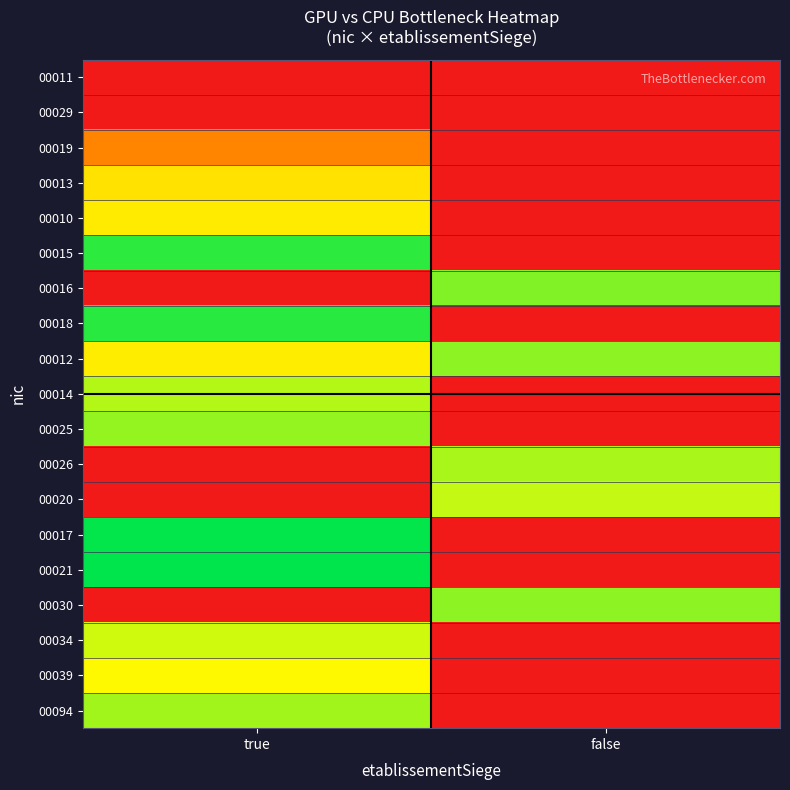

Rank the series at false from lowest to highest value.

00011, 00019, 00013, 00010, 00015, 00018, 00014, 00025, 00017, 00021, 00034, 00039, 00094, 00029, 00020, 00026, 00012, 00030, 00016